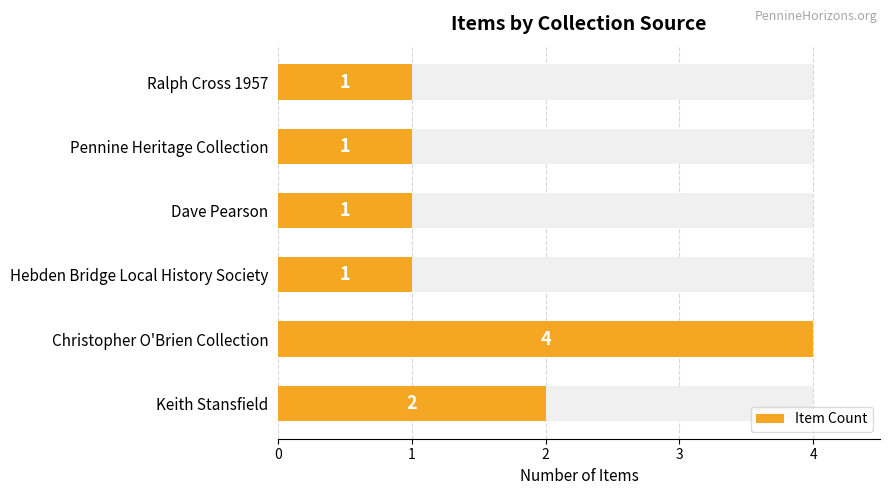

List the labels in order of value, smallest first.

Hebden Bridge Local History Society, Dave Pearson, Pennine Heritage Collection, Ralph Cross 1957, Keith Stansfield, Christopher O'Brien Collection